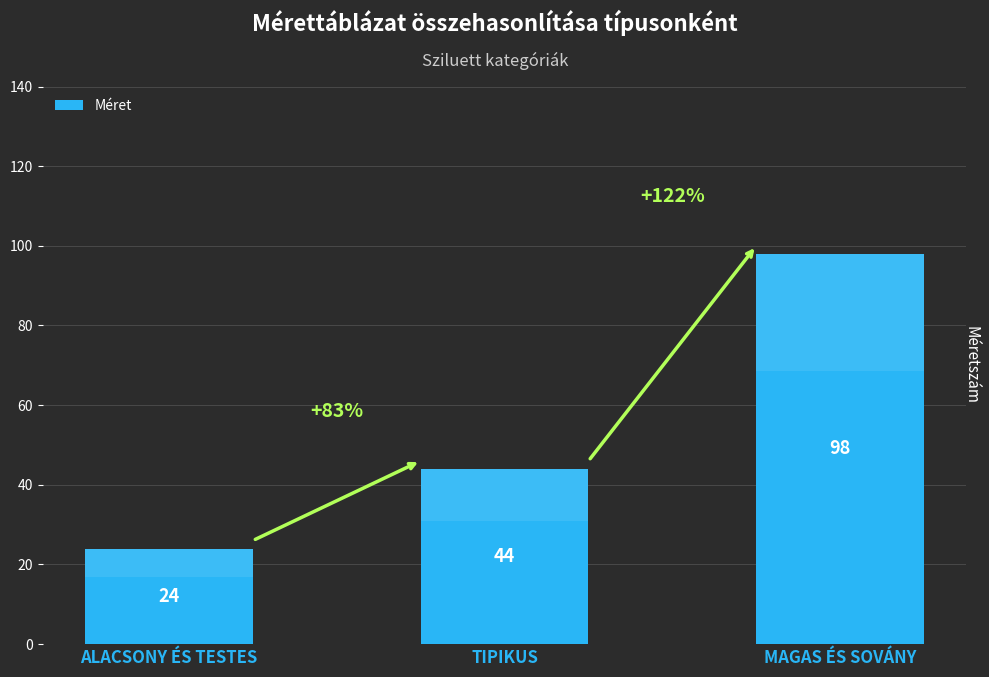

What is the value of the 1st bar from the left?

24